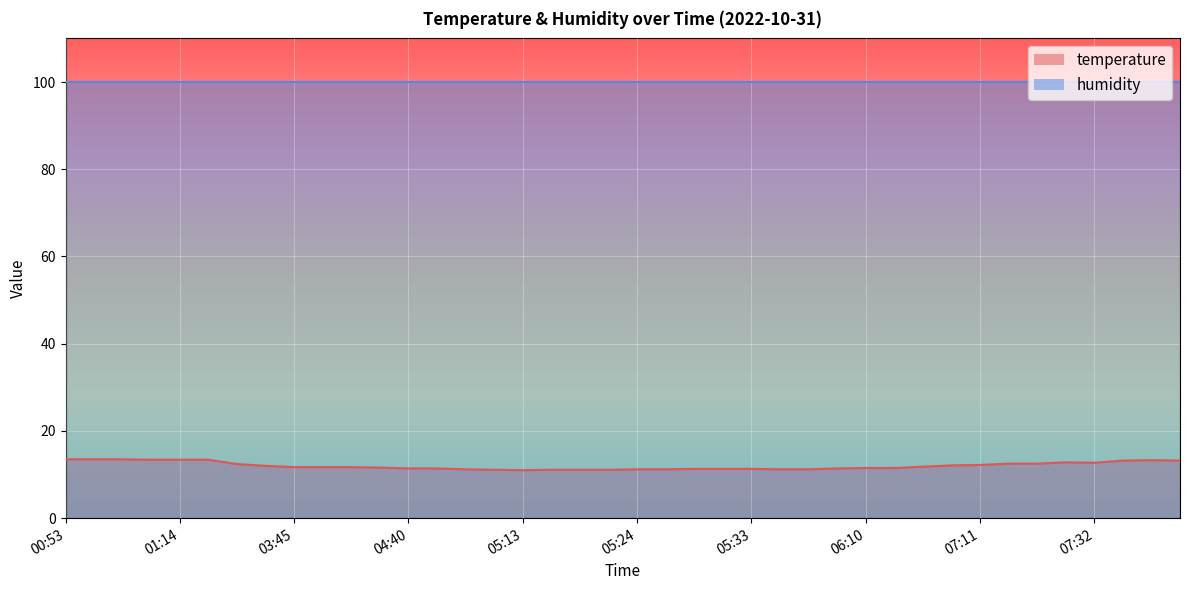

The value at 04:07 is 11.7. True or false?

True